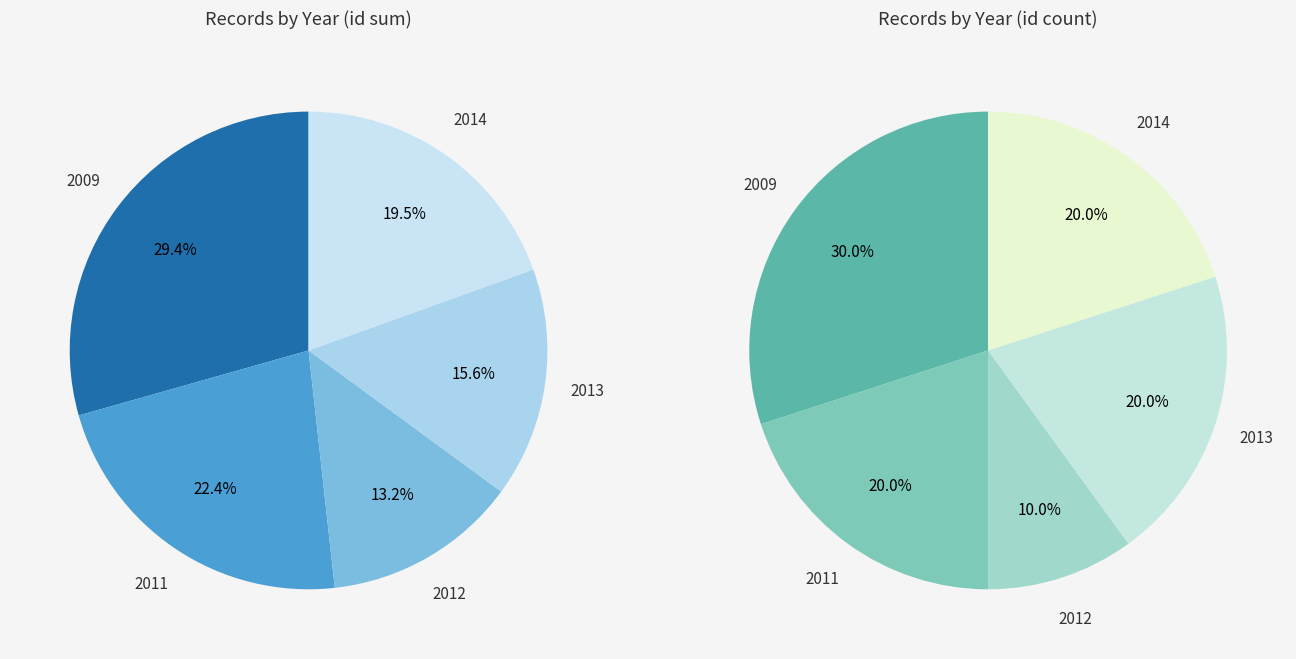

The 2014-03-08 slice represents 15% of the pie. True or false?

False